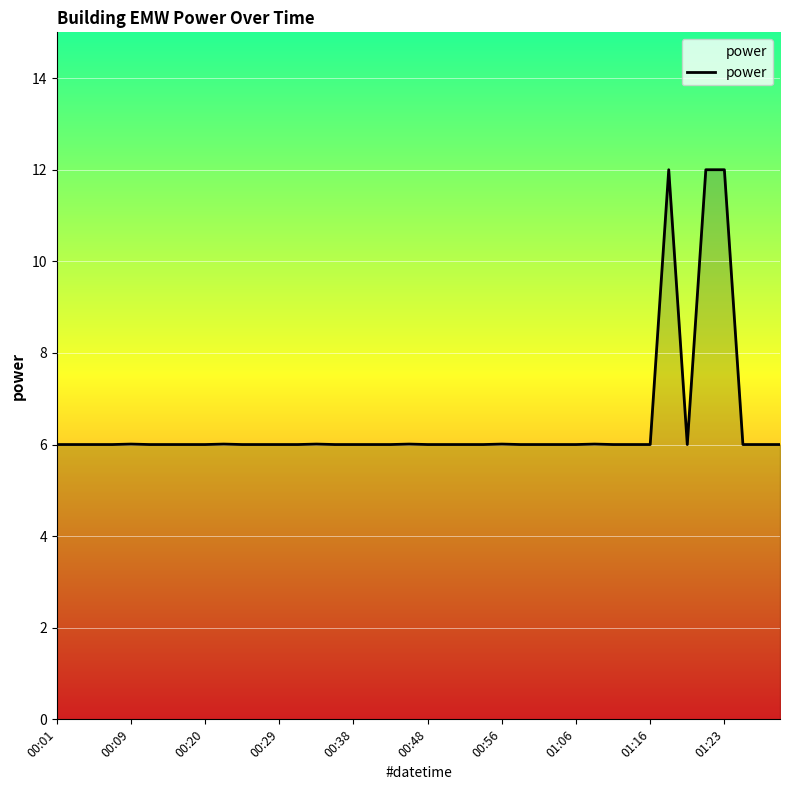

How many series are shown in this chart?

1